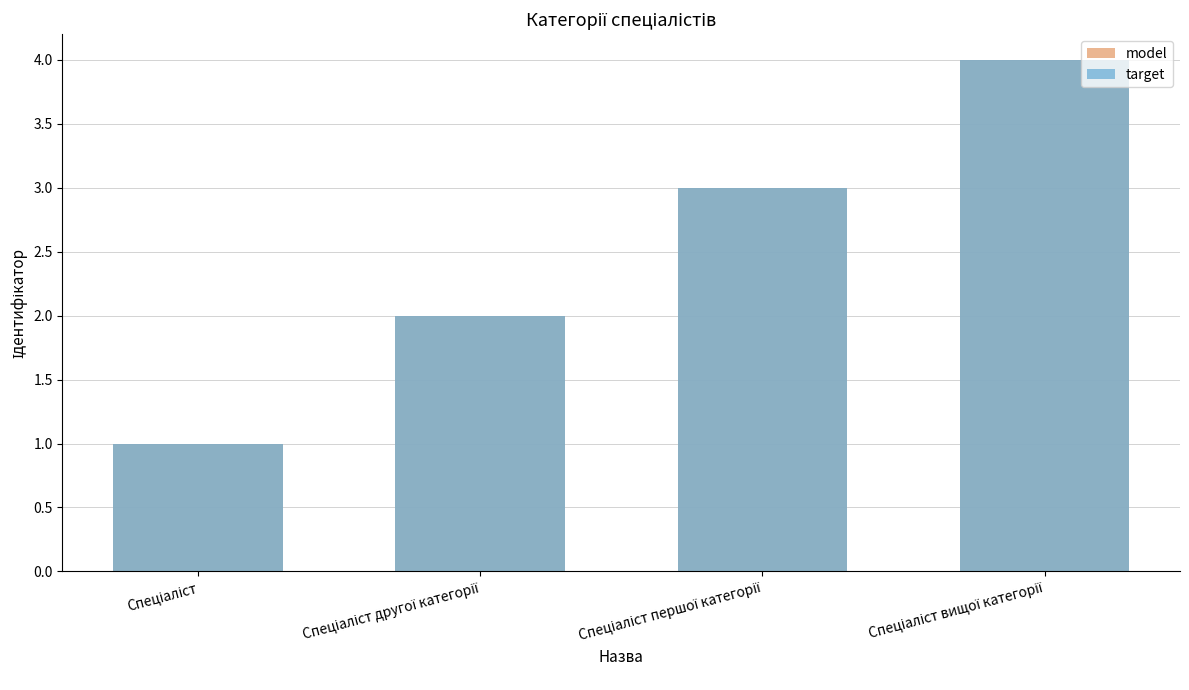

What is the difference between the maximum and minimum values in the target series?

3